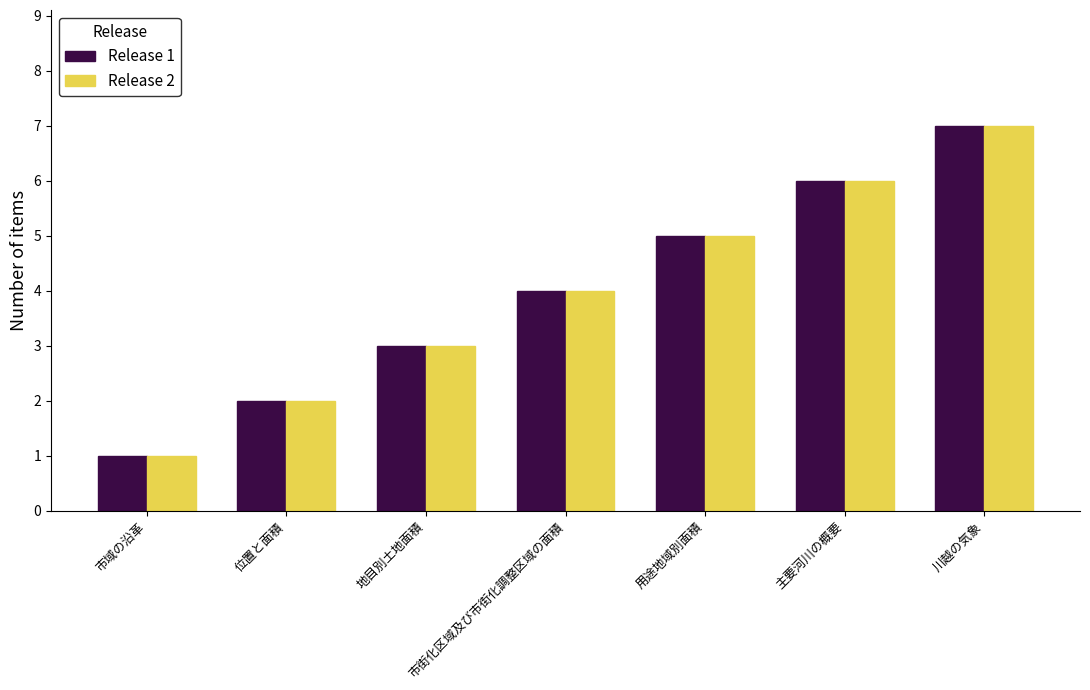

Is it true that Release 1 equals 6 at 主要河川の概要?

True